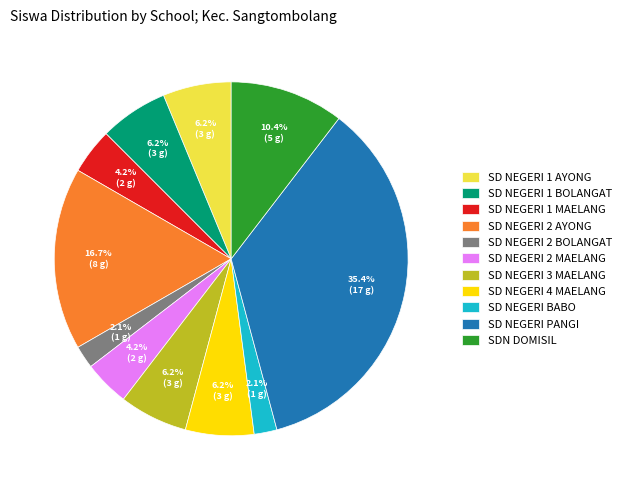

Is it true that SD NEGERI 2 AYONG is 17% of the pie?

True